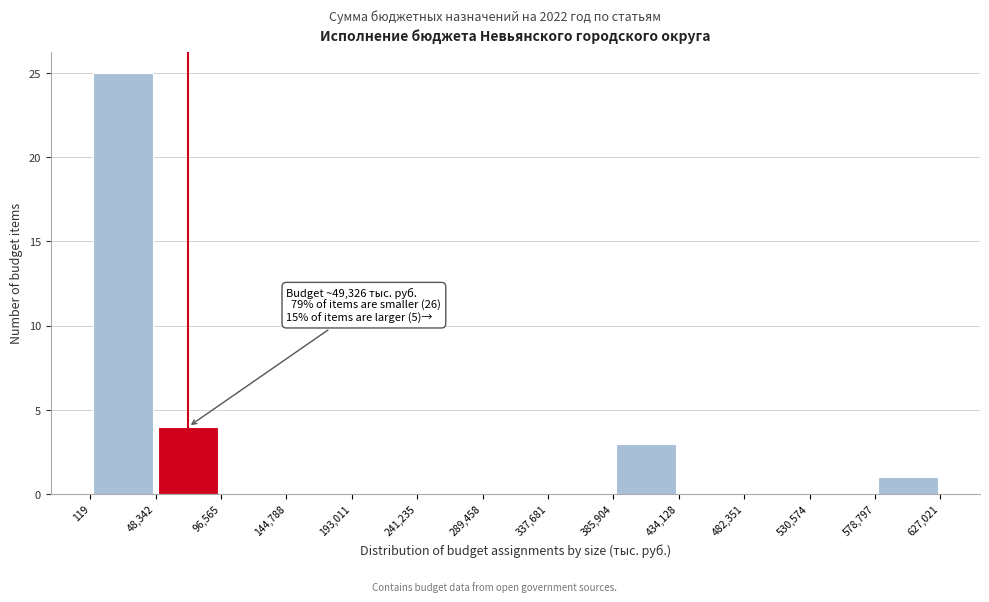

Which range on the x-axis has the tallest bar?

119 to 48,342